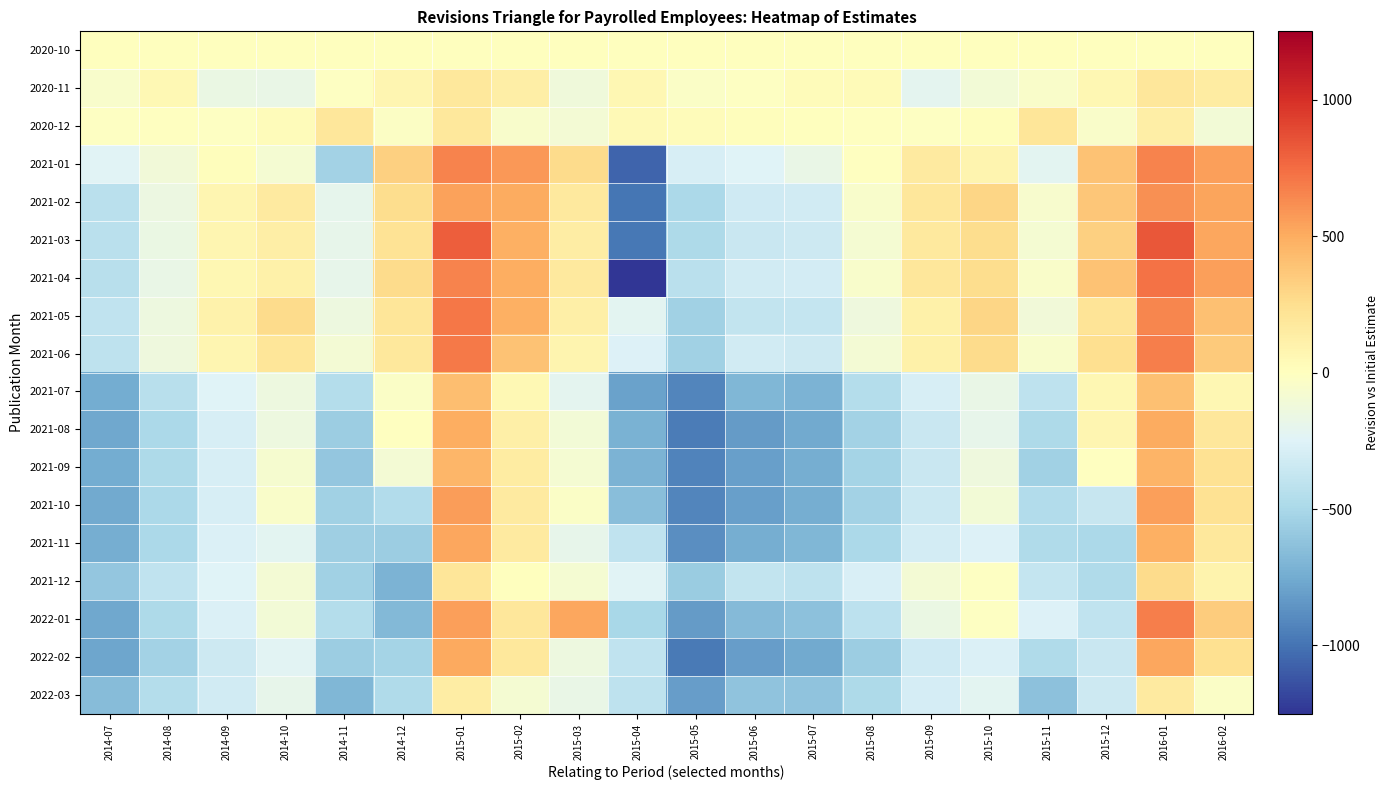

Reading right to left, extract all data points from this chart.

2020-10: 2016-02=0	2016-01=0	2015-12=0	2015-11=0	2015-10=0	2015-09=0	2015-08=0	2015-07=0	2015-06=0	2015-05=0	2015-04=0	2015-03=0	2015-02=0	2015-01=0	2014-12=0	2014-11=0	2014-10=0	2014-09=0	2014-08=0	2014-07=0
2020-11: 2016-02=149	2016-01=192	2015-12=61	2015-11=-42	2015-10=-103	2015-09=-210	2015-08=33	2015-07=27	2015-06=-18	2015-05=-36	2015-04=64	2015-03=-126	2015-02=135	2015-01=180	2014-12=76	2014-11=-17	2014-10=-167	2014-09=-161	2014-08=53	2014-07=-52
2020-12: 2016-02=-103	2016-01=128	2015-12=-48	2015-11=198	2015-10=18	2015-09=-11	2015-08=-5	2015-07=0	2015-06=12	2015-05=26	2015-04=43	2015-03=-97	2015-02=-52	2015-01=181	2014-12=-29	2014-11=195	2014-10=21	2014-09=-13	2014-08=-8	2014-07=-12
2021-01: 2016-02=555	2016-01=660	2015-12=391	2015-11=-222	2015-10=85	2015-09=161	2015-08=-4	2015-07=-173	2015-06=-247	2015-05=-287	2015-04=-1056	2015-03=271	2015-02=583	2015-01=664	2014-12=327	2014-11=-534	2014-10=-86	2014-09=13	2014-08=-112	2014-07=-239
2021-02: 2016-02=535	2016-01=606	2015-12=372	2015-11=-68	2015-10=300	2015-09=186	2015-08=-54	2015-07=-315	2015-06=-329	2015-05=-492	2015-04=-995	2015-03=172	2015-02=503	2015-01=546	2014-12=263	2014-11=-197	2014-10=166	2014-09=75	2014-08=-155	2014-07=-424
2021-03: 2016-02=519	2016-01=833	2015-12=324	2015-11=-81	2015-10=254	2015-09=167	2015-08=-79	2015-07=-337	2015-06=-357	2015-05=-486	2015-04=-979	2015-03=144	2015-02=484	2015-01=803	2014-12=222	2014-11=-195	2014-10=132	2014-09=73	2014-08=-166	2014-07=-429
2021-04: 2016-02=556	2016-01=731	2015-12=396	2015-11=-45	2015-10=260	2015-09=187	2015-08=-58	2015-07=-311	2015-06=-314	2015-05=-427	2015-04=-1250	2015-03=170	2015-02=492	2015-01=659	2014-12=269	2014-11=-190	2014-10=112	2014-09=67	2014-08=-173	2014-07=-433
2021-05: 2016-02=405	2016-01=645	2015-12=213	2015-11=-112	2015-10=298	2015-09=112	2015-08=-129	2015-07=-375	2015-06=-382	2015-05=-540	2015-04=-222	2015-03=124	2015-02=483	2015-01=711	2014-12=204	2014-11=-142	2014-10=268	2014-09=99	2014-08=-140	2014-07=-396
2021-06: 2016-02=360	2016-01=675	2015-12=253	2015-11=-49	2015-10=264	2015-09=114	2015-08=-95	2015-07=-339	2015-06=-314	2015-05=-546	2015-04=-263	2015-03=79	2015-02=391	2015-01=698	2014-12=184	2014-11=-97	2014-10=197	2014-09=77	2014-08=-133	2014-07=-401
2021-07: 2016-02=62	2016-01=409	2015-12=59	2015-11=-408	2015-10=-169	2015-09=-289	2015-08=-451	2015-07=-706	2015-06=-688	2015-05=-923	2015-04=-797	2015-03=-209	2015-02=51	2015-01=419	2014-12=-32	2014-11=-453	2014-10=-143	2014-09=-246	2014-08=-432	2014-07=-748
2021-08: 2016-02=191	2016-01=503	2015-12=72	2015-11=-482	2015-10=-193	2015-09=-356	2015-08=-535	2015-07=-753	2015-06=-828	2015-05=-966	2015-04=-721	2015-03=-102	2015-02=123	2015-01=498	2014-12=-9	2014-11=-560	2014-10=-141	2014-09=-289	2014-08=-493	2014-07=-769
2021-09: 2016-02=225	2016-01=461	2015-12=-8	2015-11=-544	2015-10=-127	2015-09=-355	2015-08=-526	2015-07=-733	2015-06=-805	2015-05=-932	2015-04=-710	2015-03=-85	2015-02=151	2015-01=453	2014-12=-90	2014-11=-596	2014-10=-69	2014-09=-291	2014-08=-484	2014-07=-748
2021-10: 2016-02=232	2016-01=555	2015-12=-370	2015-11=-462	2015-10=-106	2015-09=-349	2015-08=-532	2015-07=-736	2015-06=-801	2015-05=-927	2015-04=-650	2015-03=-36	2015-02=163	2015-01=561	2014-12=-464	2014-11=-540	2014-10=-43	2014-09=-285	2014-08=-494	2014-07=-756
2021-11: 2016-02=176	2016-01=488	2015-12=-497	2015-11=-477	2015-10=-260	2015-09=-303	2015-08=-496	2015-07=-689	2015-06=-734	2015-05=-884	2015-04=-397	2015-03=-195	2015-02=162	2015-01=519	2014-12=-558	2014-11=-556	2014-10=-215	2014-09=-265	2014-08=-490	2014-07=-739
2021-12: 2016-02=89	2016-01=271	2015-12=-476	2015-11=-380	2015-10=-13	2015-09=-96	2015-08=-278	2015-07=-408	2015-06=-385	2015-05=-571	2015-04=-239	2015-03=-87	2015-02=1	2015-01=200	2014-12=-708	2014-11=-542	2014-10=-94	2014-09=-245	2014-08=-394	2014-07=-604
2022-01: 2016-02=347	2016-01=677	2015-12=-392	2015-11=-257	2015-10=-16	2015-09=-158	2015-08=-411	2015-07=-628	2015-06=-668	2015-05=-829	2015-04=-507	2015-03=524	2015-02=189	2015-01=553	2014-12=-675	2014-11=-455	2014-10=-98	2014-09=-273	2014-08=-488	2014-07=-770
2022-02: 2016-02=237	2016-01=526	2015-12=-357	2015-11=-470	2015-10=-265	2015-09=-331	2015-08=-565	2015-07=-761	2015-06=-819	2015-05=-971	2015-04=-391	2015-03=-137	2015-02=181	2015-01=508	2014-12=-518	2014-11=-562	2014-10=-229	2014-09=-336	2014-08=-528	2014-07=-781
2022-03: 2016-02=-32	2016-01=161	2015-12=-334	2015-11=-633	2015-10=-217	2015-09=-302	2015-08=-488	2015-07=-624	2015-06=-620	2015-05=-816	2015-04=-401	2015-03=-173	2015-02=-84	2015-01=145	2014-12=-476	2014-11=-684	2014-10=-190	2014-09=-319	2014-08=-455	2014-07=-662